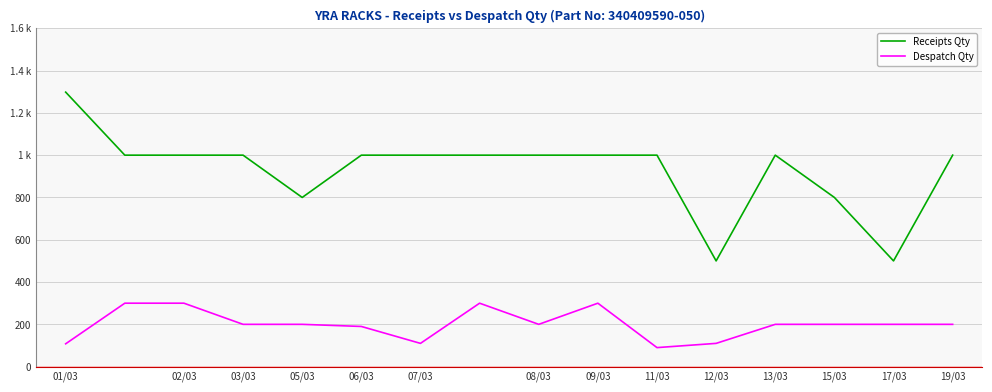

True or false: Despatch Qty and Receipts Qty intersect in this chart.

False